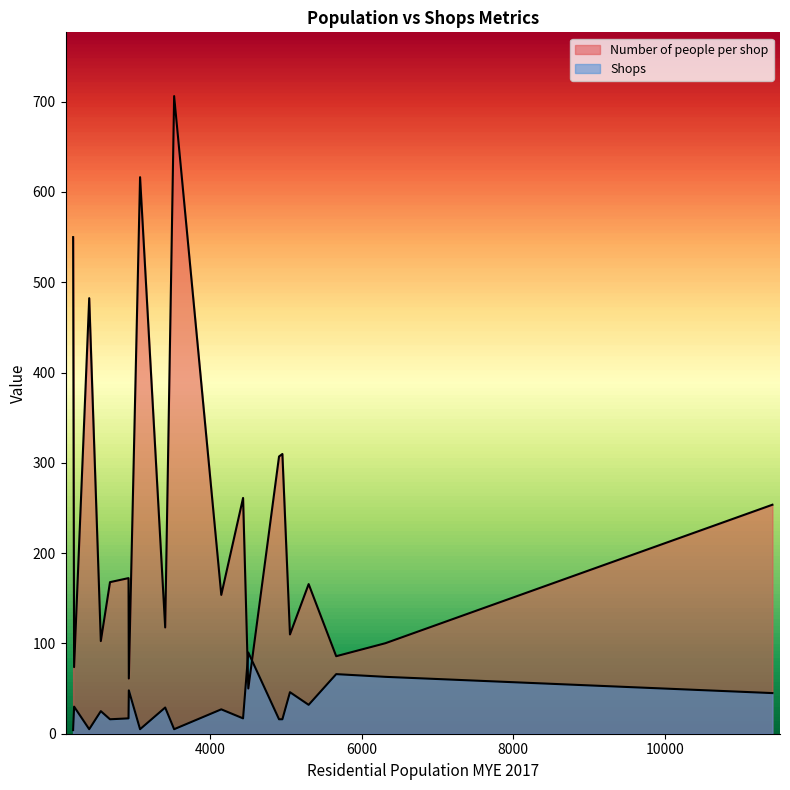

How many categories are shown in the chart?

20